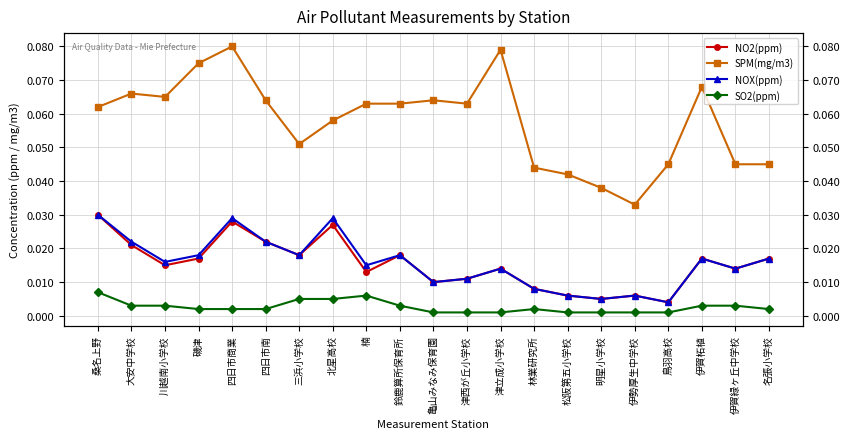

Does the chart have visible grid lines?

Yes